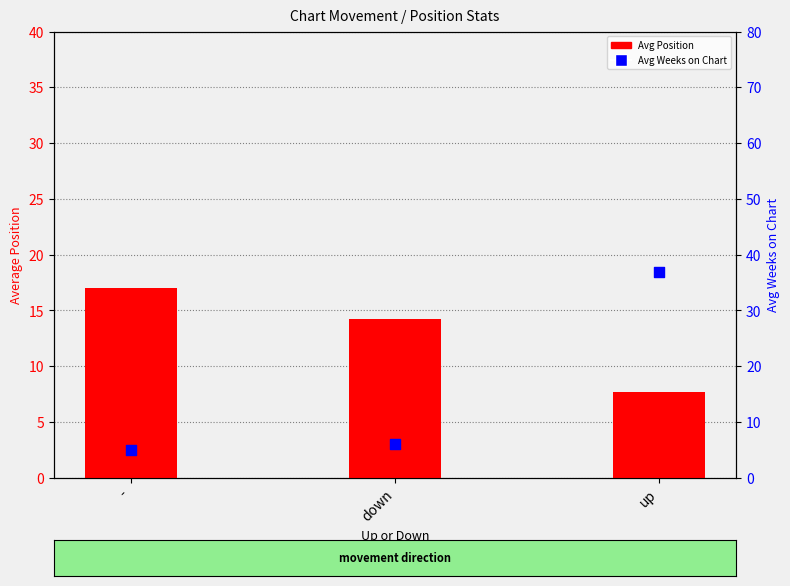

Which series contains the lowest Y value?

Avg Weeks on Chart